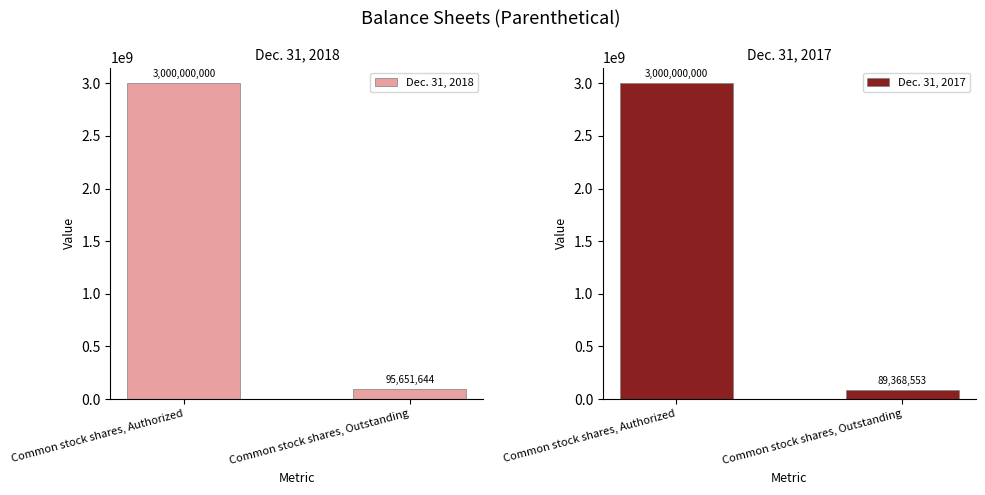

How many values in the Dec. 31, 2018 series are below 3000000000?

1